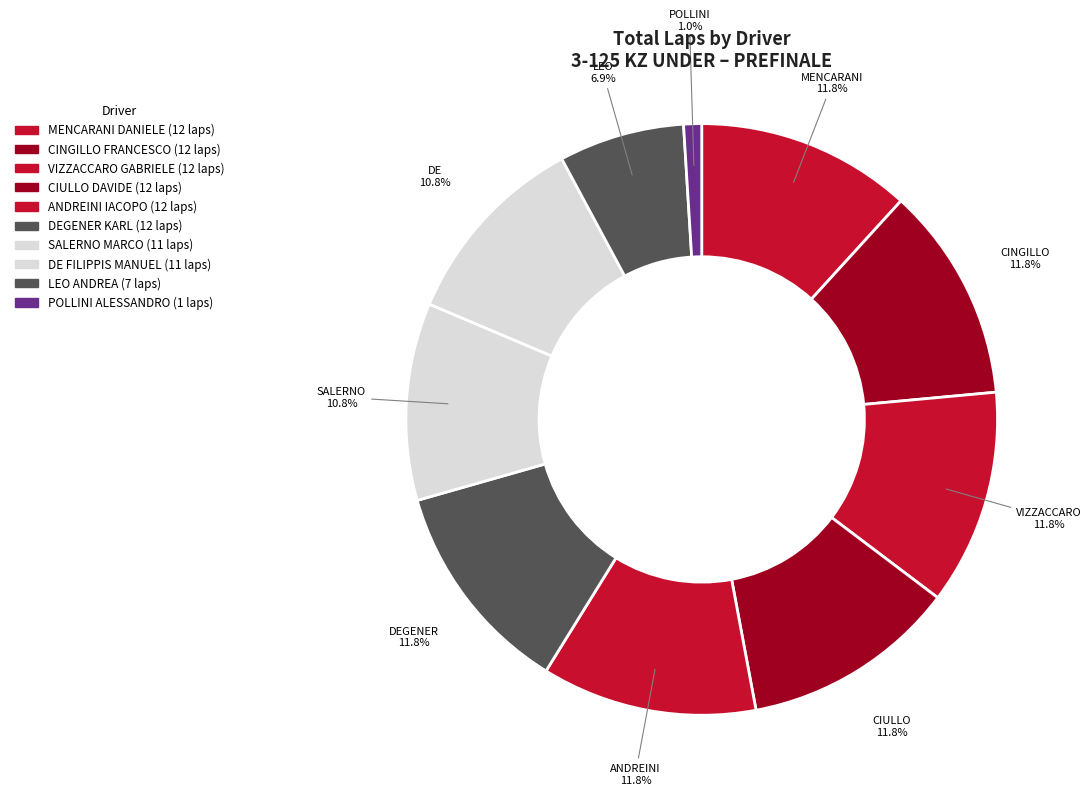

How many segments does this pie chart have?

10